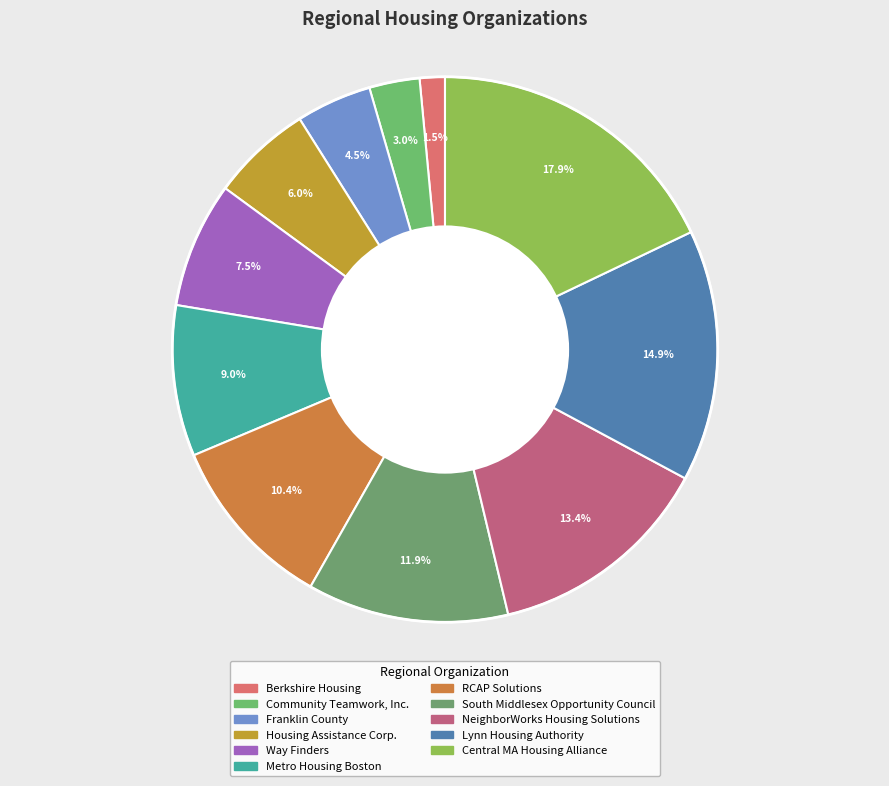

The Community Teamwork, Inc. slice represents 1% of the pie. True or false?

False